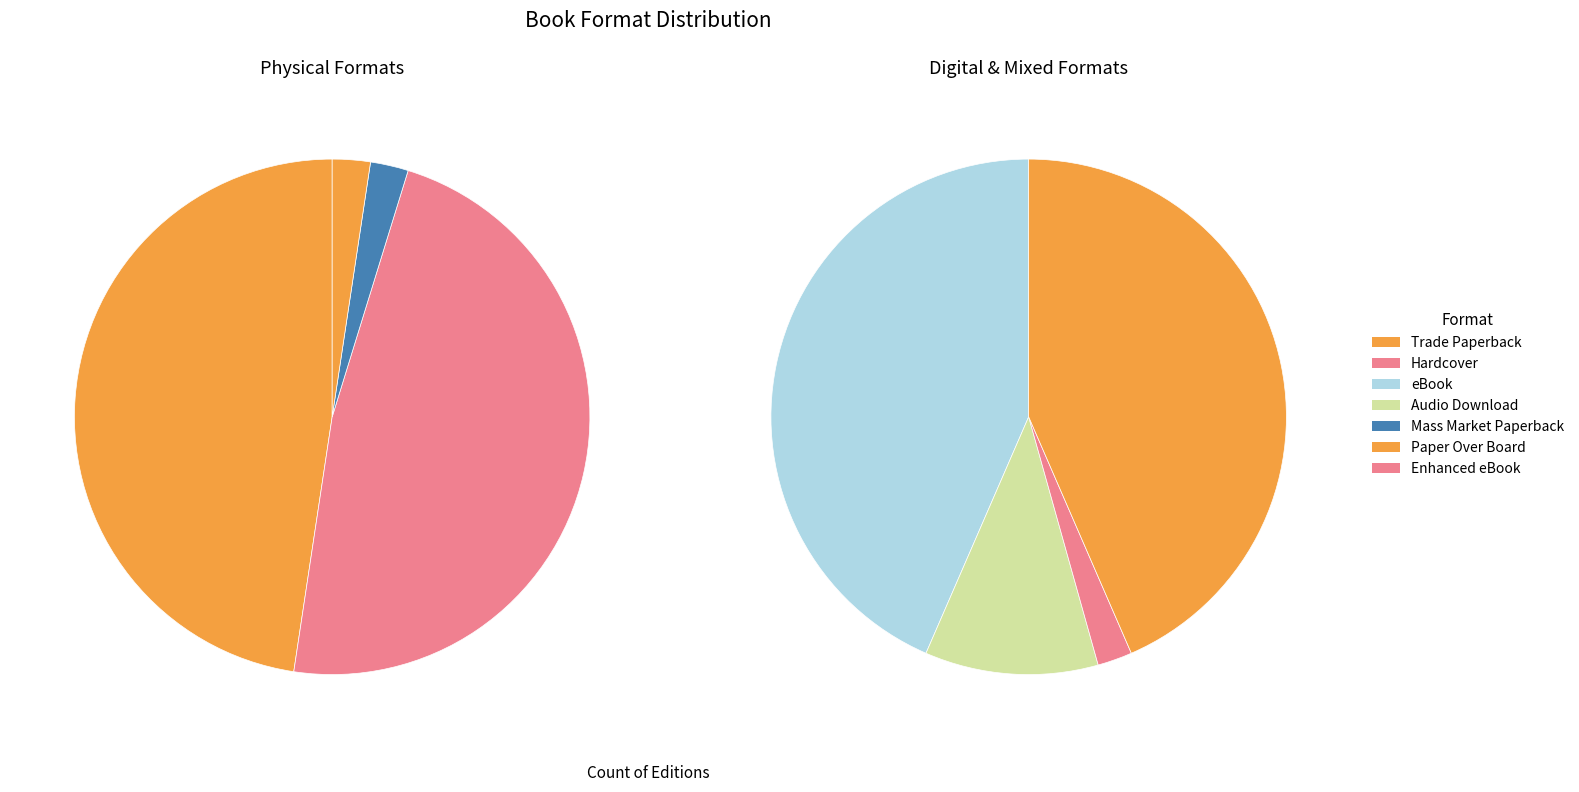

Which slice is the smallest?

Mass Market Paperback